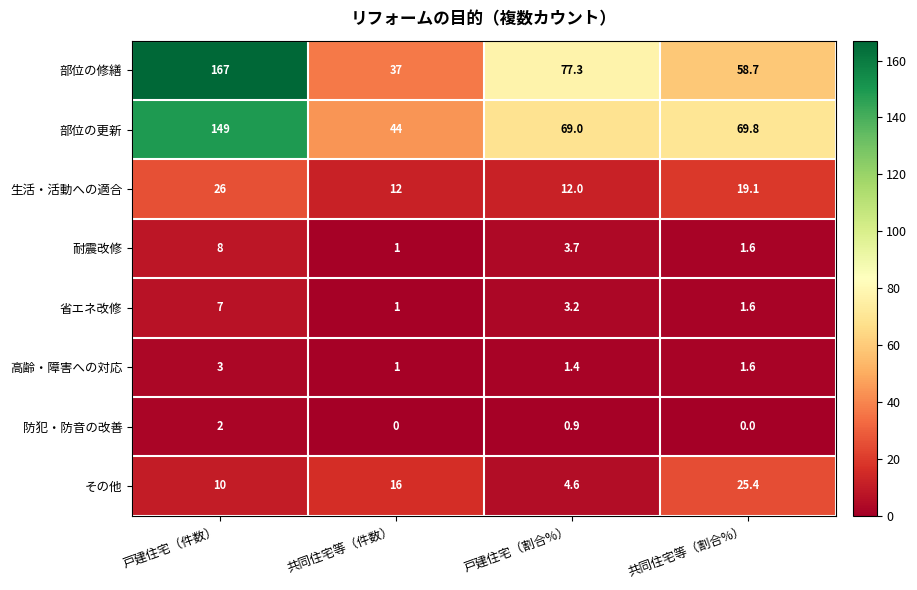

Is the value of 部位の更新 at 戸建住宅（割合%） greater than the value of 生活・活動への適合 at 戸建住宅（割合%）?

Yes